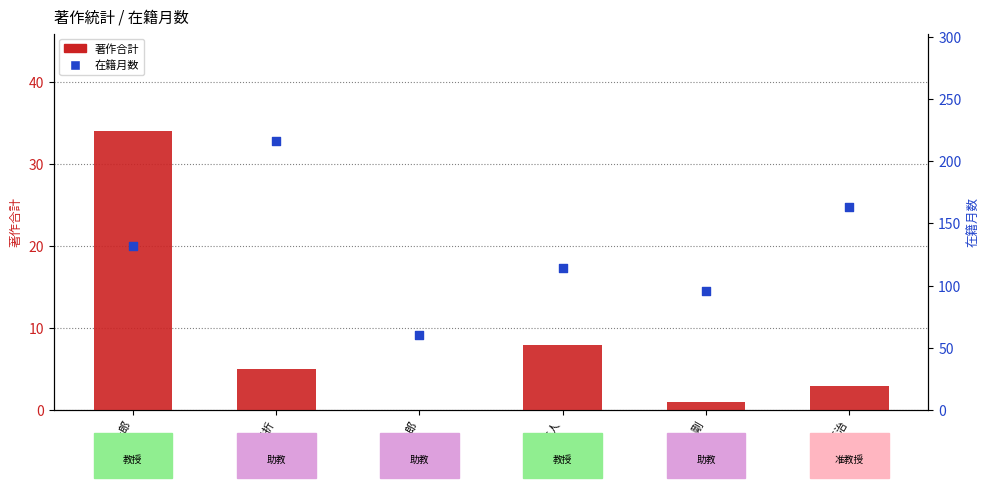

Which series has the largest Y range (max minus min)?

在籍月数